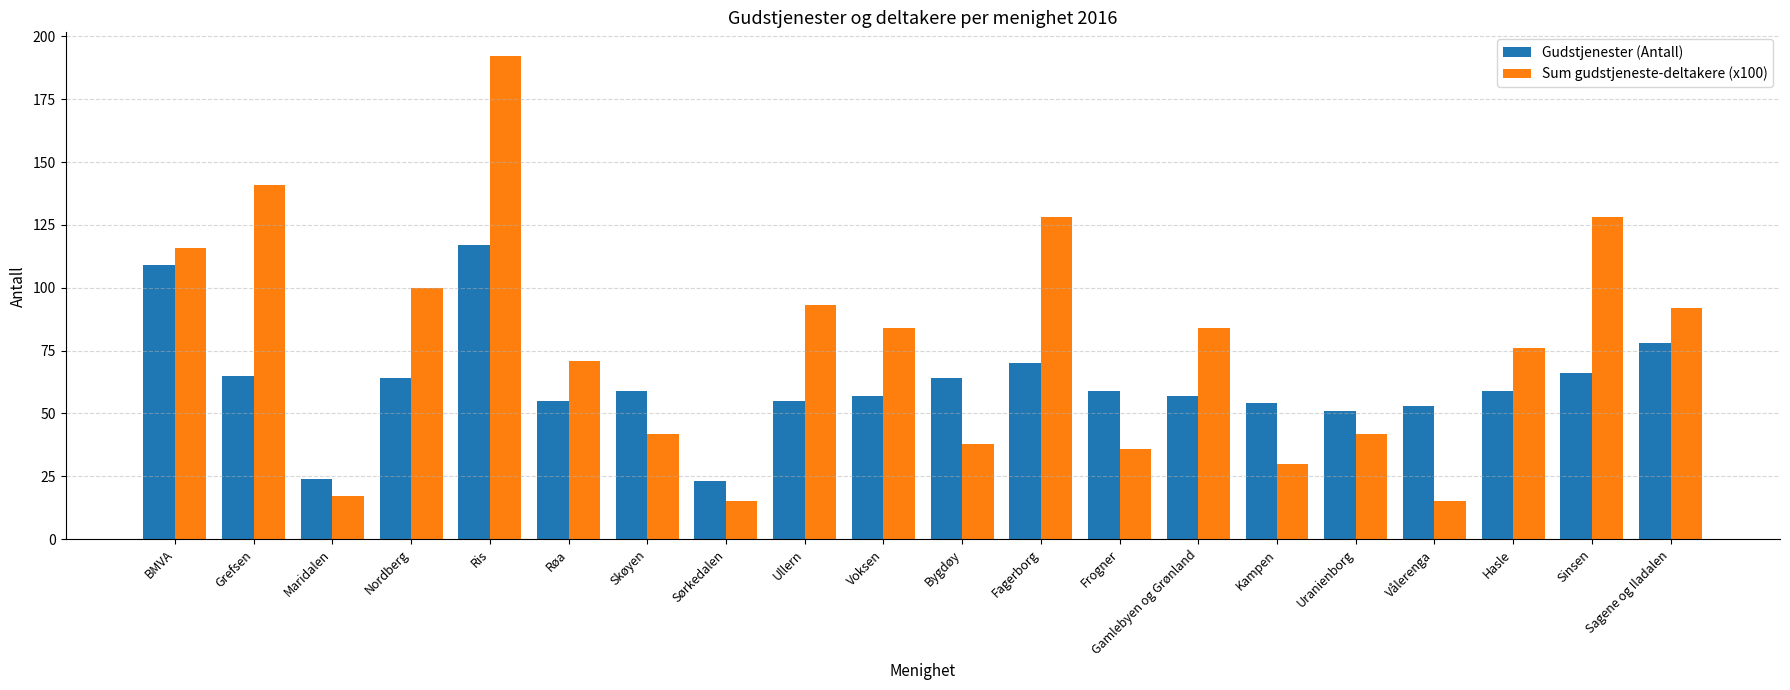

What are all the series names shown in the legend?

Gudstjenester (Antall), Sum gudstjeneste-deltakere (x100)